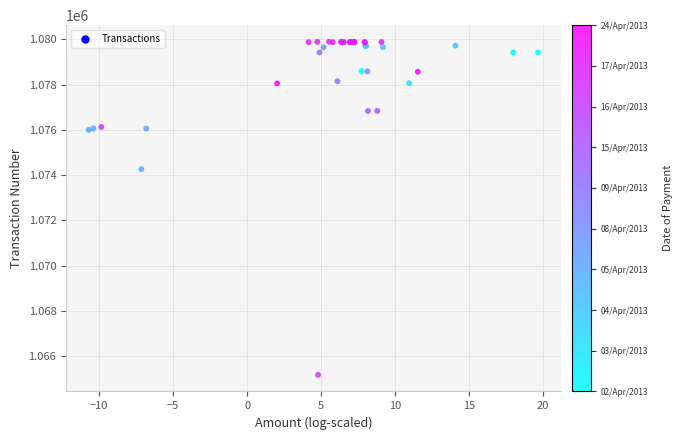

What Y value in the scatter plot is closest to 1072531?

1074260